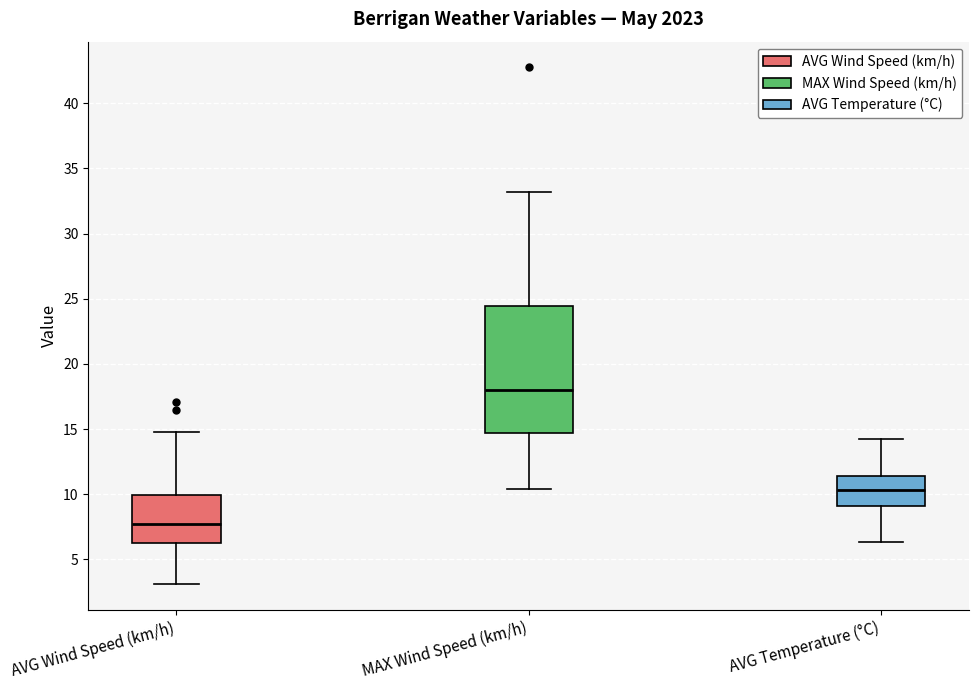

Comparing the boxes themselves (not the whiskers), which one is the tallest?

MAX Wind Speed (km/h)